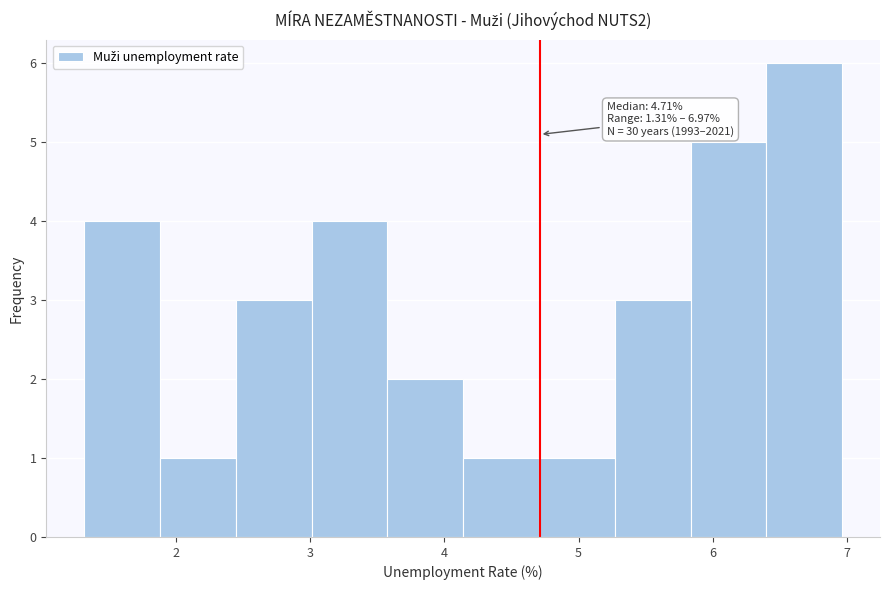

Which range on the x-axis has the tallest bar?

6.4 to 7.0